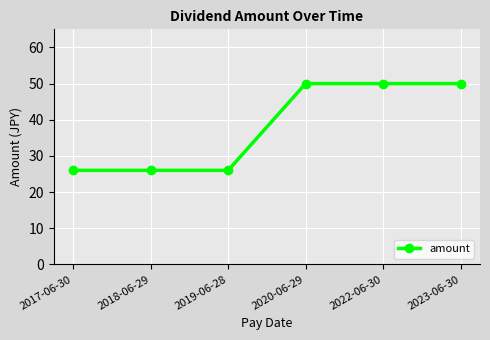

Approximately how many times larger is the value at 2017-06-30 compared to 2019-06-28?

1.0